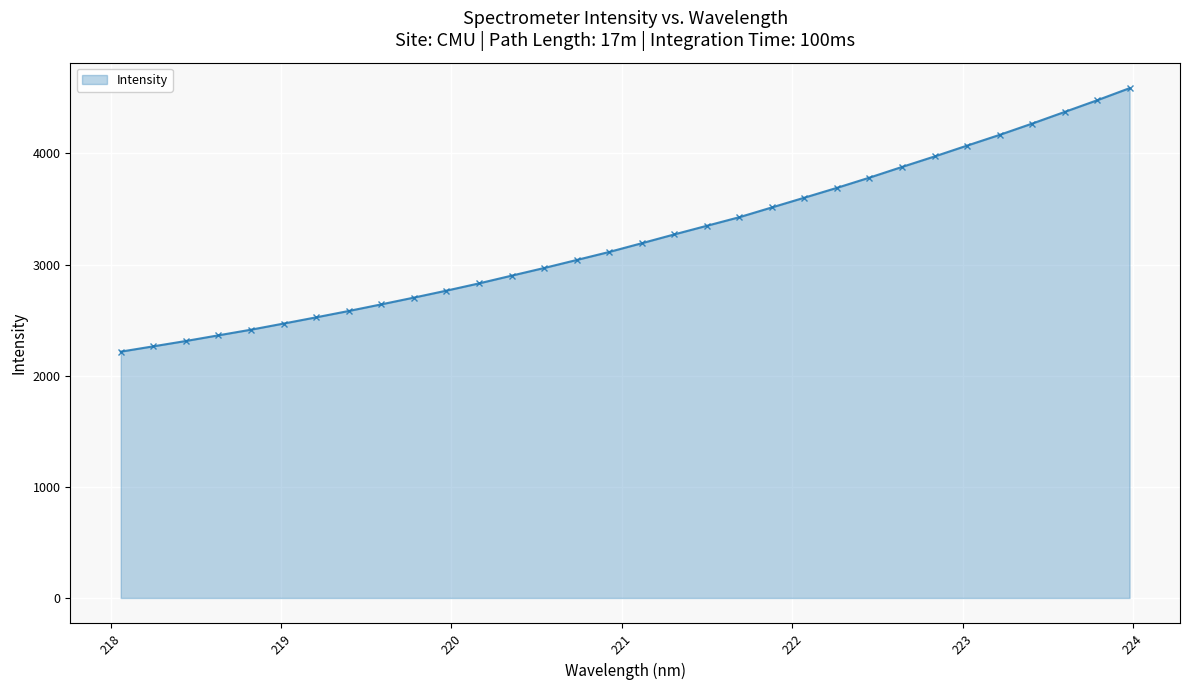

Does the chart have visible grid lines?

Yes